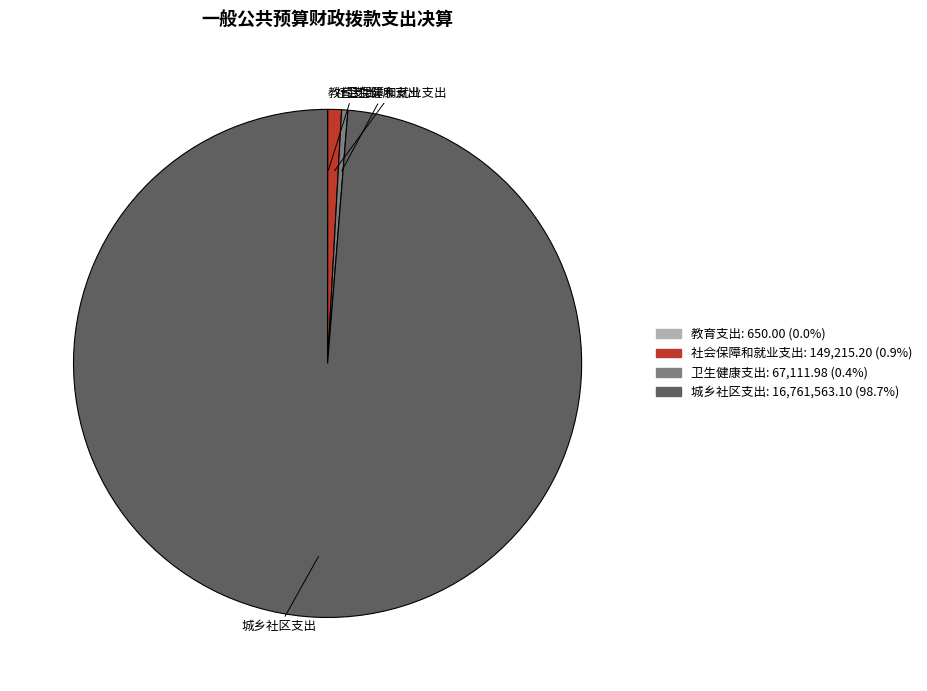

Does 卫生健康支出 account for over 50% of the chart?

No